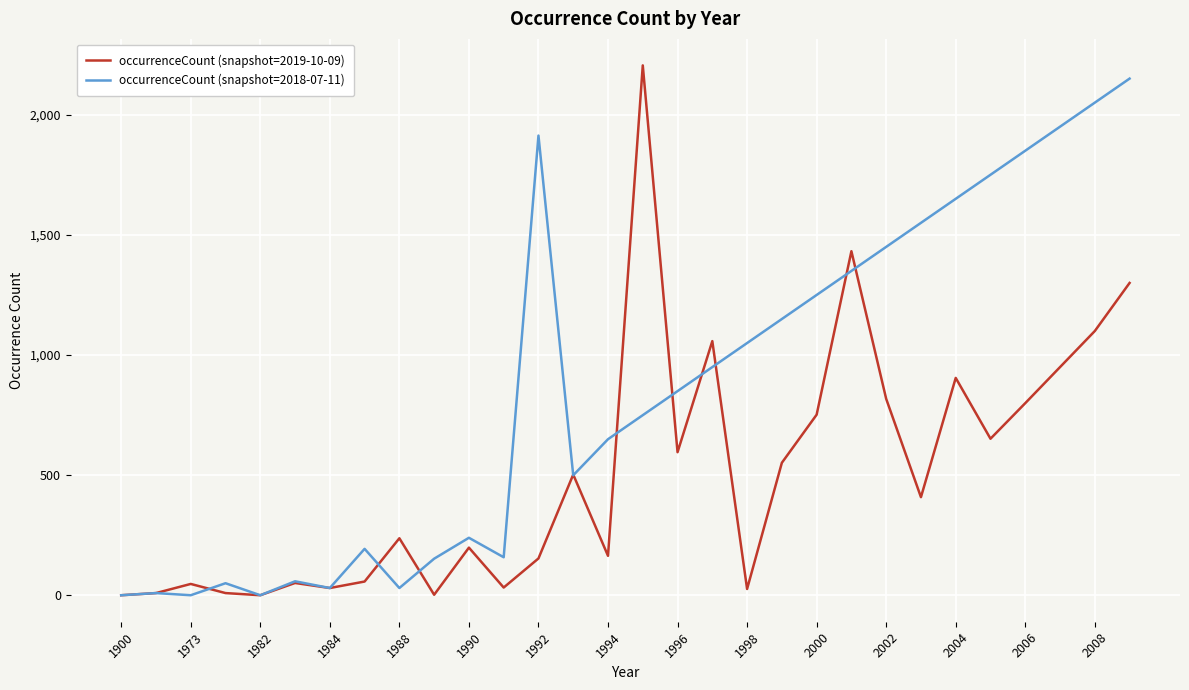

List the series in order of their overall mean, lowest first.

occurrenceCount (snapshot=2019-10-09), occurrenceCount (snapshot=2018-07-11)